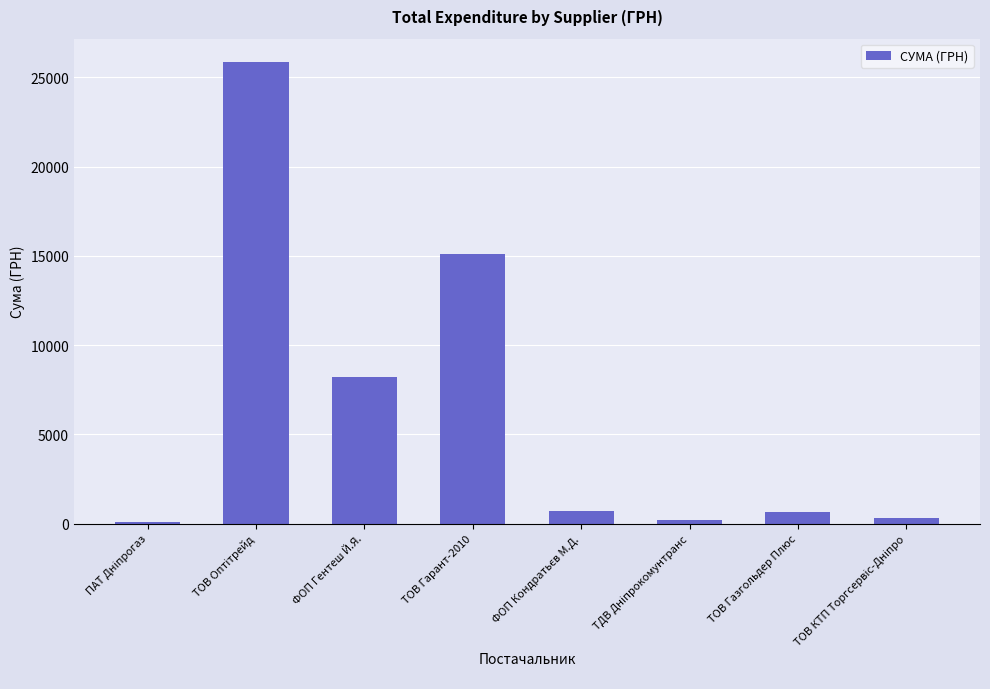

At which label is the value closest to 12977?

ТОВ Гарант-2010